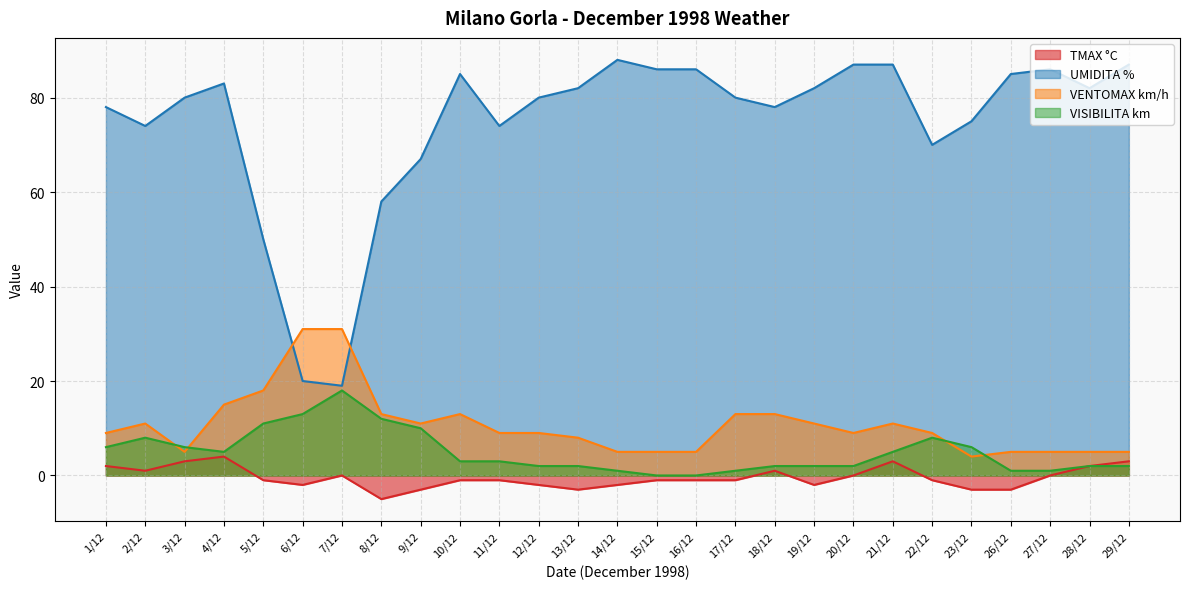

Is the value of VISIBILITA km at 3/12 greater than the value of TMAX °C at 20/12?

Yes